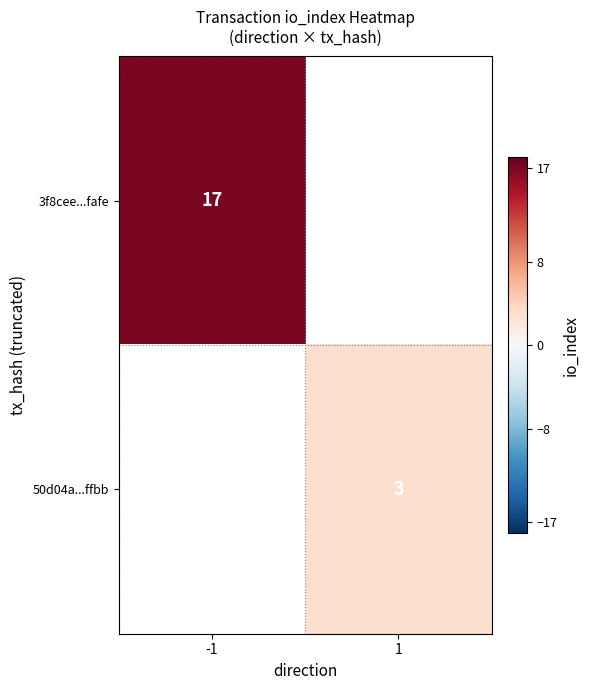

What is the smallest value displayed?

3.0